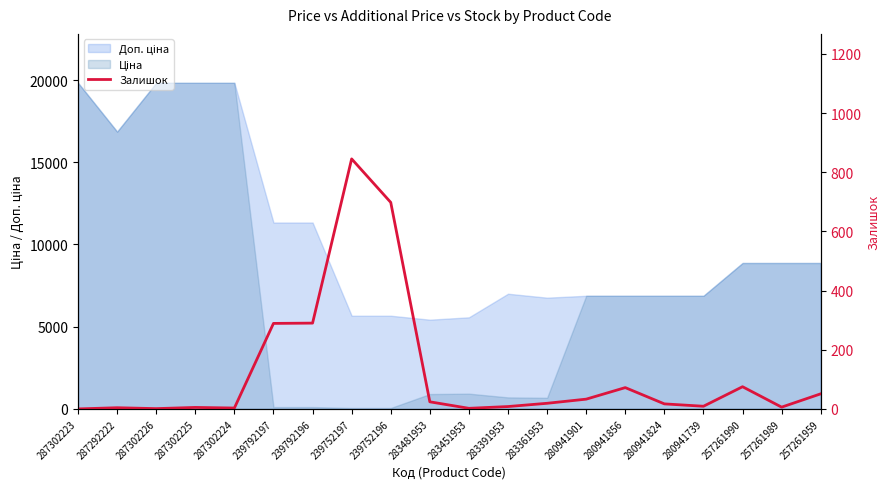

Does the chart have visible grid lines?

No